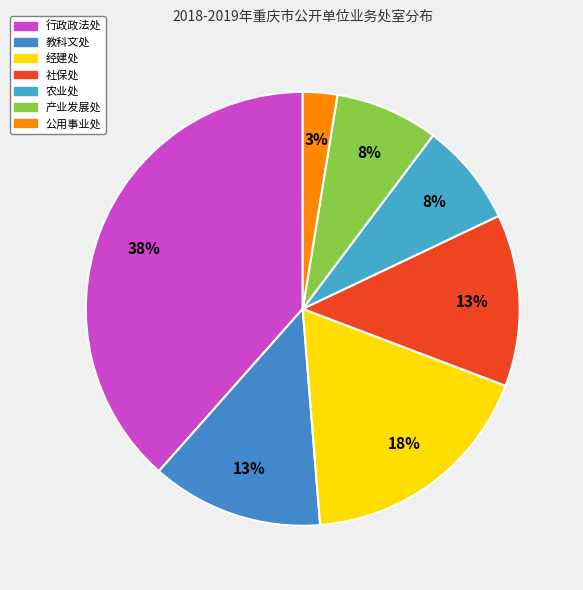

Which category has the biggest portion of the pie?

行政政法处